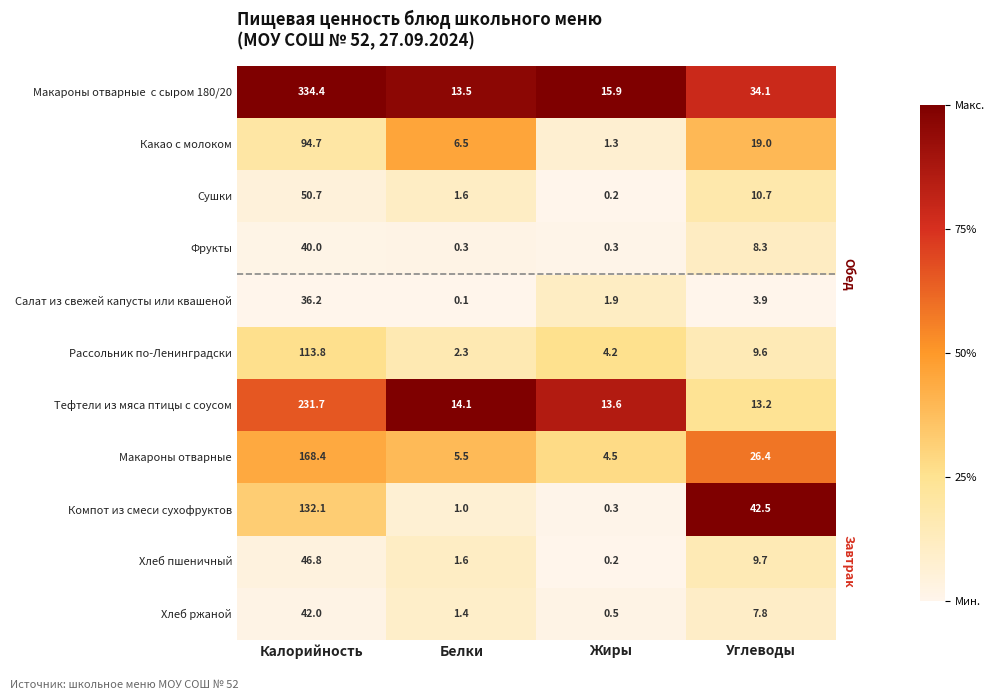

Which category has the lowest value in the Хлеб ржаной series?

Жиры